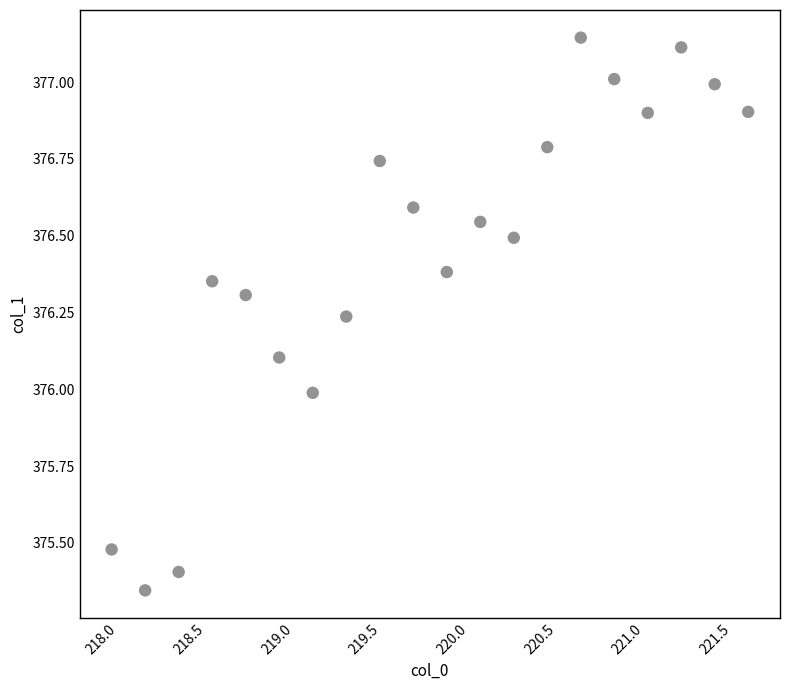

What is the range of X values (max minus min)?

3.6